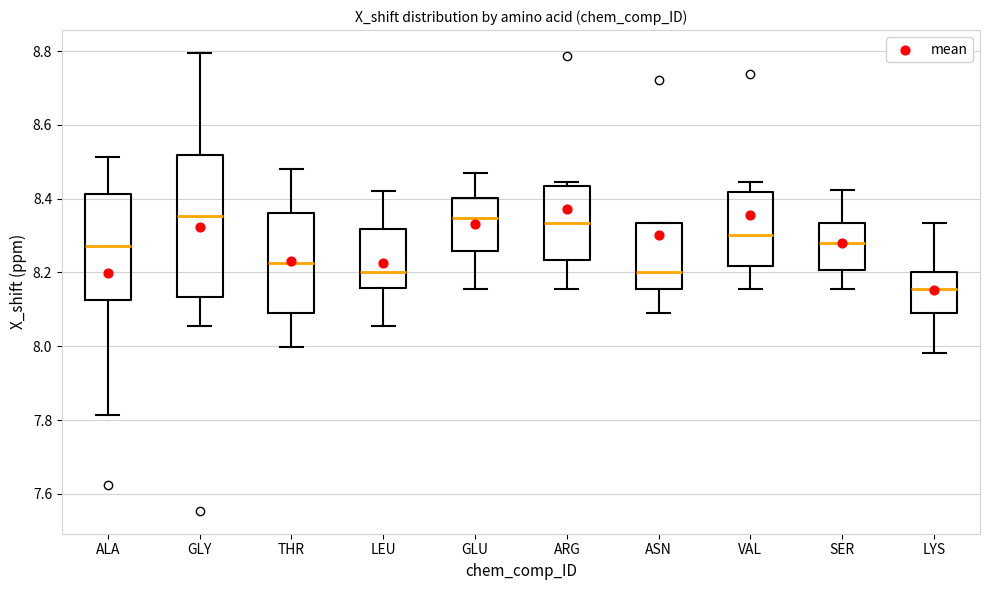

Which box's median line is the lowest?

LYS